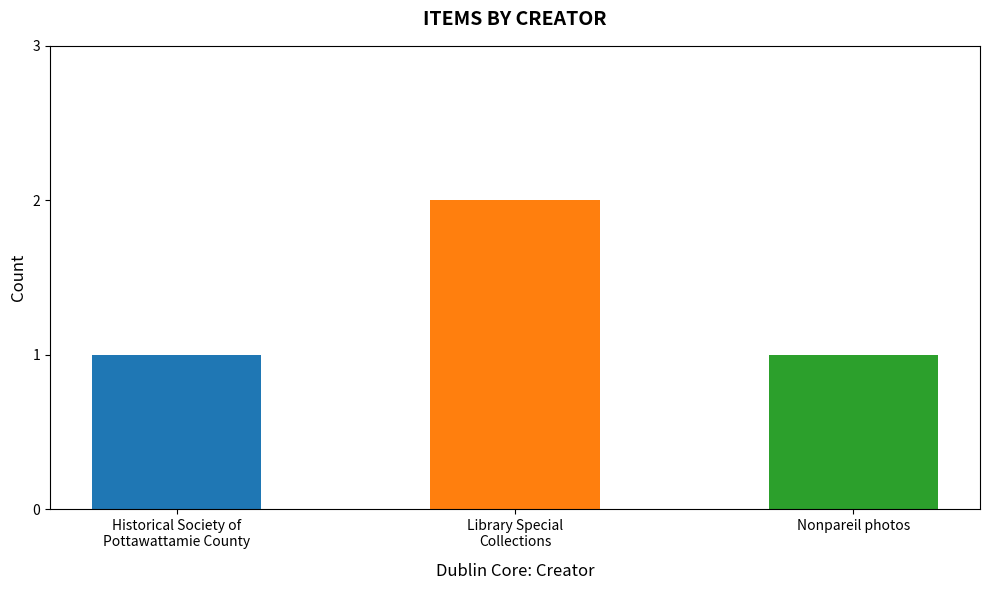

Count the number of categories in the chart.

3